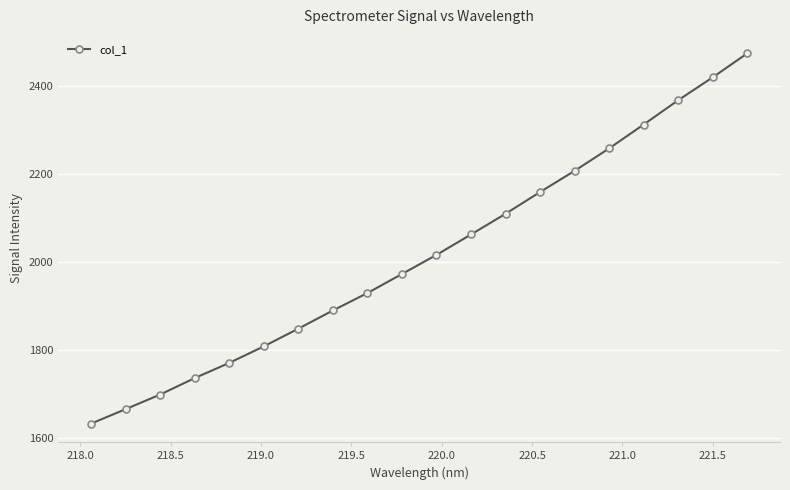

What is the value of the 18th point from the left?

2367.5